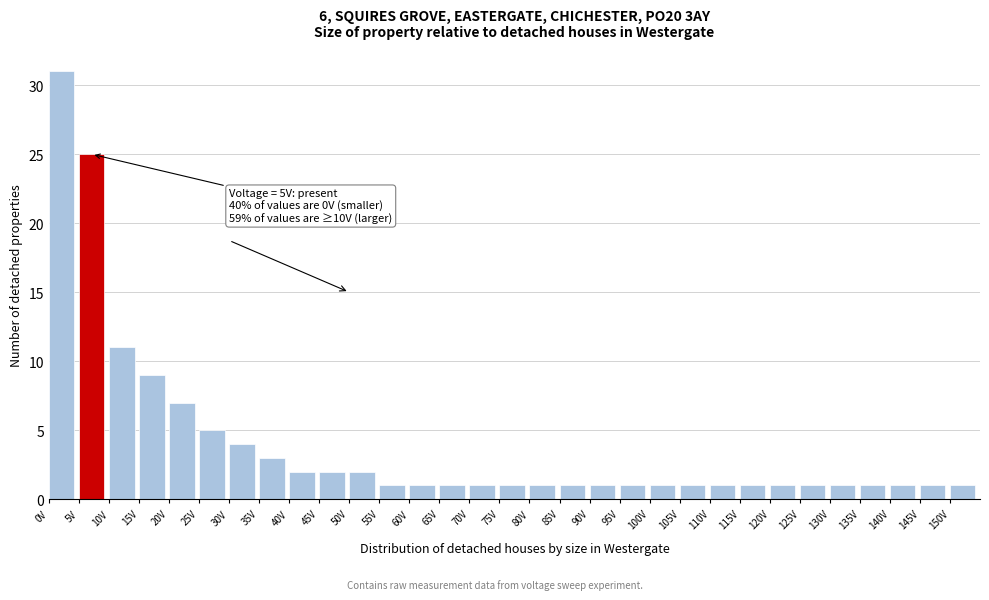

Over which range of the x-axis is the bar tallest?

0 to 5